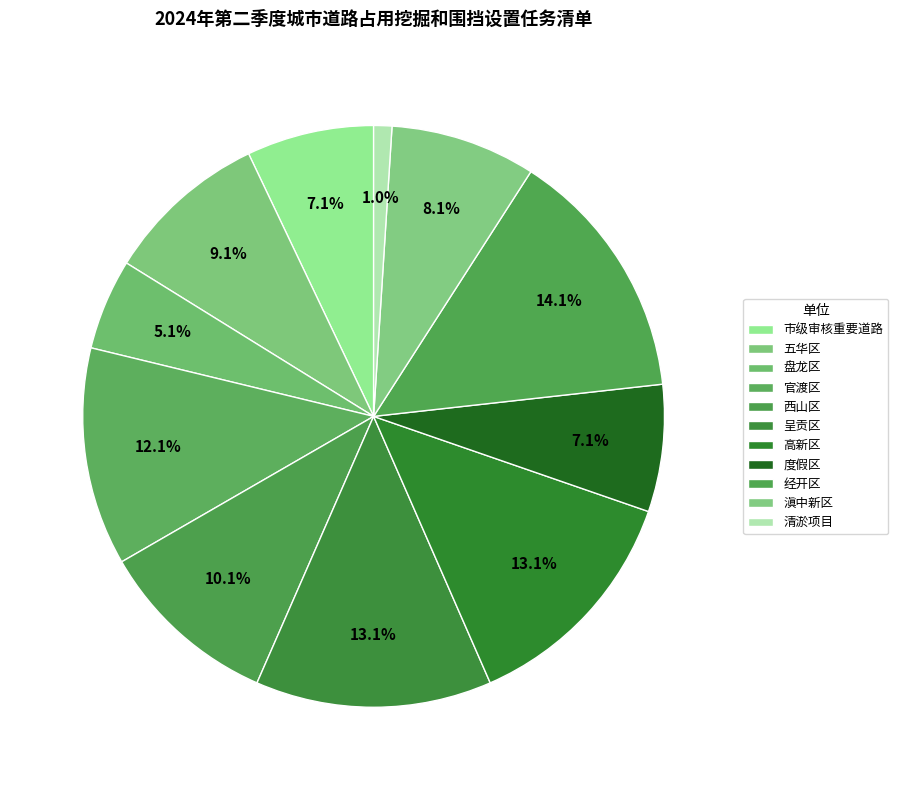

Is there a majority slice in this chart?

No